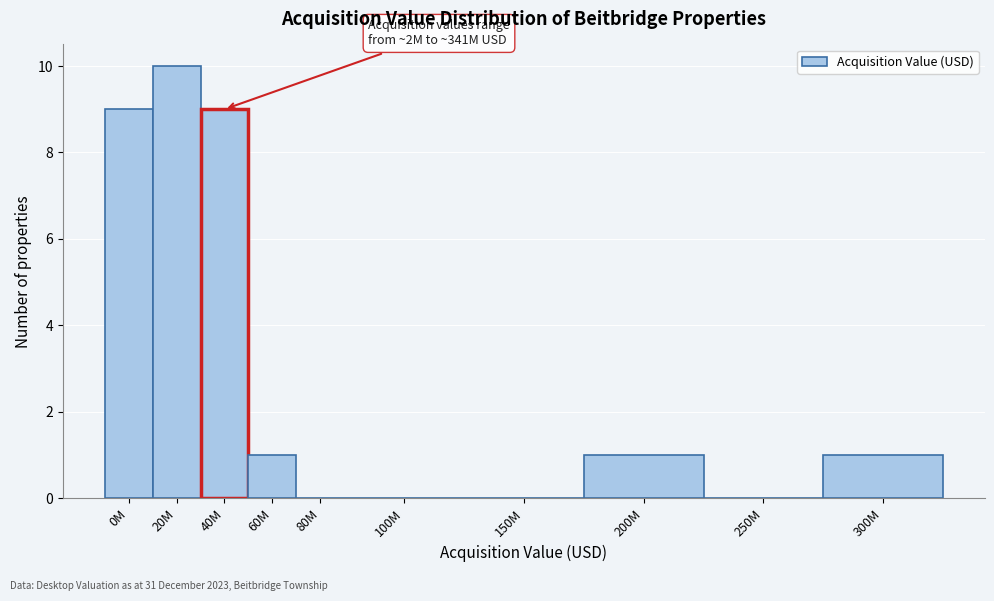

Reading left to right, transcribe all the data shown in this chart.

0M=9	20M=10	40M=9	60M=1	80M=0	100M=0	150M=0	200M=1	250M=0	300M=1